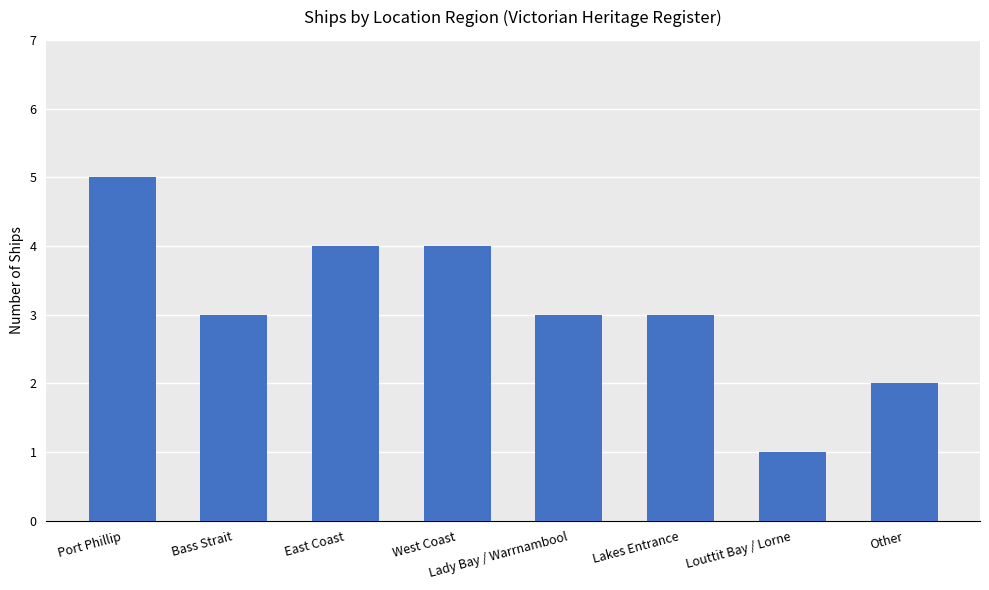

The value at Lakes Entrance is 3. True or false?

True